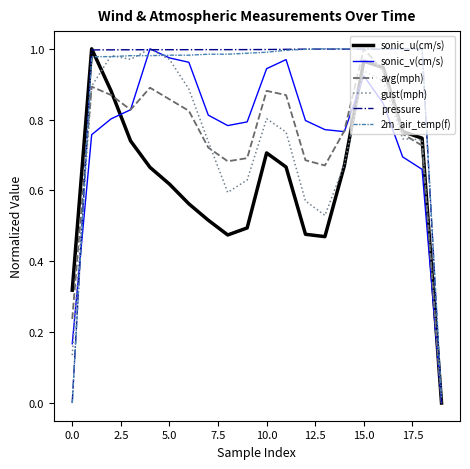

What are all the series names shown in the legend?

sonic_u(cm/s), sonic_v(cm/s), avg(mph), gust(mph), pressure, 2m_air_temp(f)